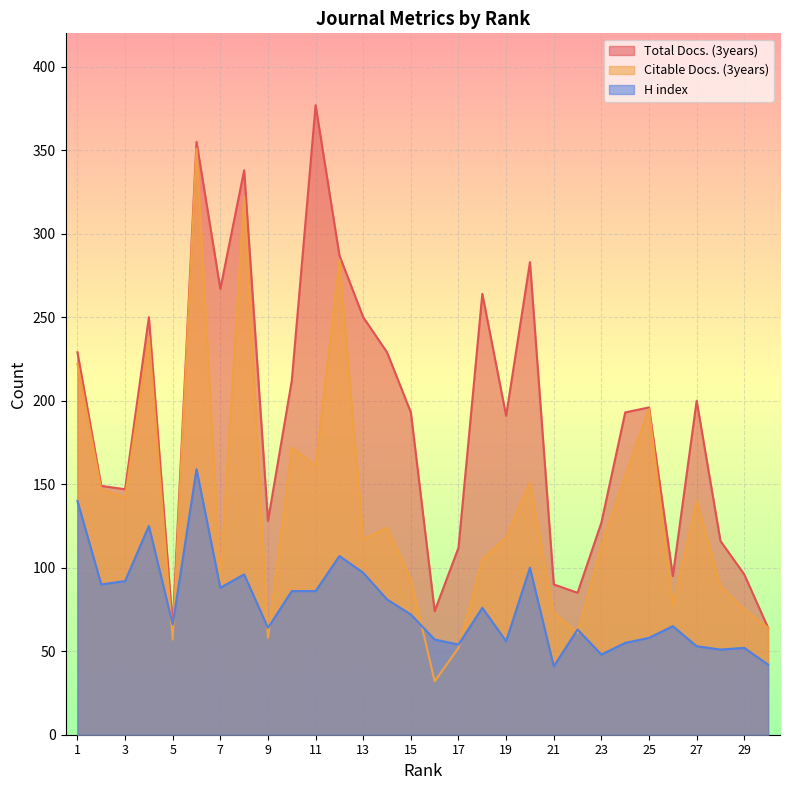

Reading right to left, extract all data points from this chart.

Total Docs. (3years): 30=64	29=96	28=116	27=200	26=95	25=196	24=193	23=127	22=85	21=90	20=283	19=191	18=264	17=112	16=74	15=193	14=229	13=250	12=287	11=377	10=212	9=128	8=338	7=267	6=355	5=65	4=250	3=147	2=149	1=229
Citable Docs. (3years): 30=64	29=75	28=89	27=140	26=77	25=195	24=155	23=113	22=61	21=73	20=151	19=118	18=105	17=52	16=32	15=93	14=124	13=117	12=284	11=161	10=172	9=58	8=322	7=93	6=351	5=57	4=238	3=142	2=147	1=222
H index: 30=42	29=52	28=51	27=53	26=65	25=58	24=55	23=48	22=63	21=41	20=100	19=56	18=76	17=54	16=57	15=72	14=81	13=97	12=107	11=86	10=86	9=64	8=96	7=88	6=159	5=66	4=125	3=92	2=90	1=140